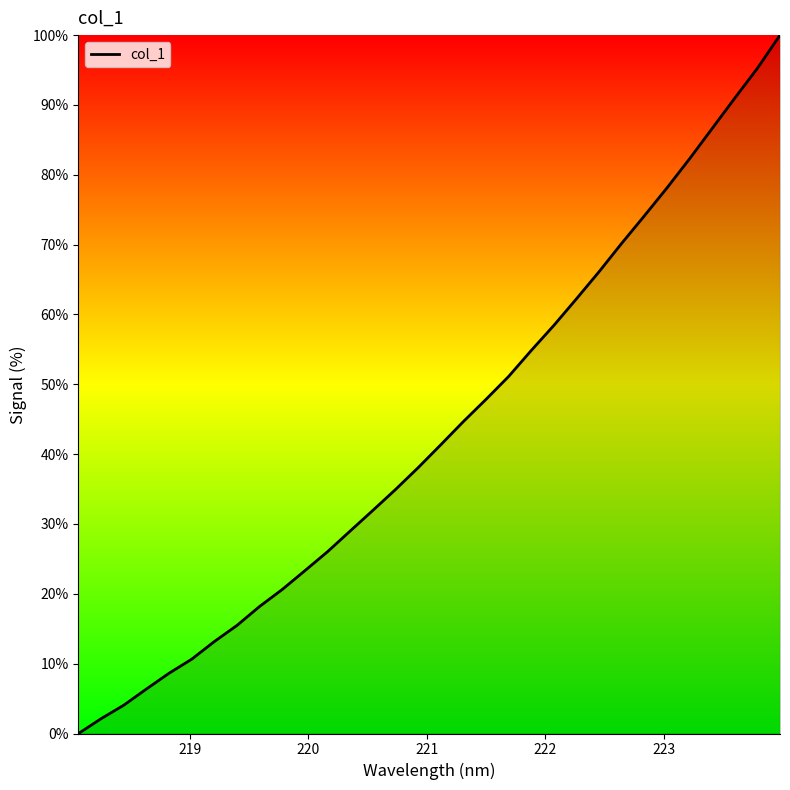

What is the difference between the maximum and minimum values?

100.0